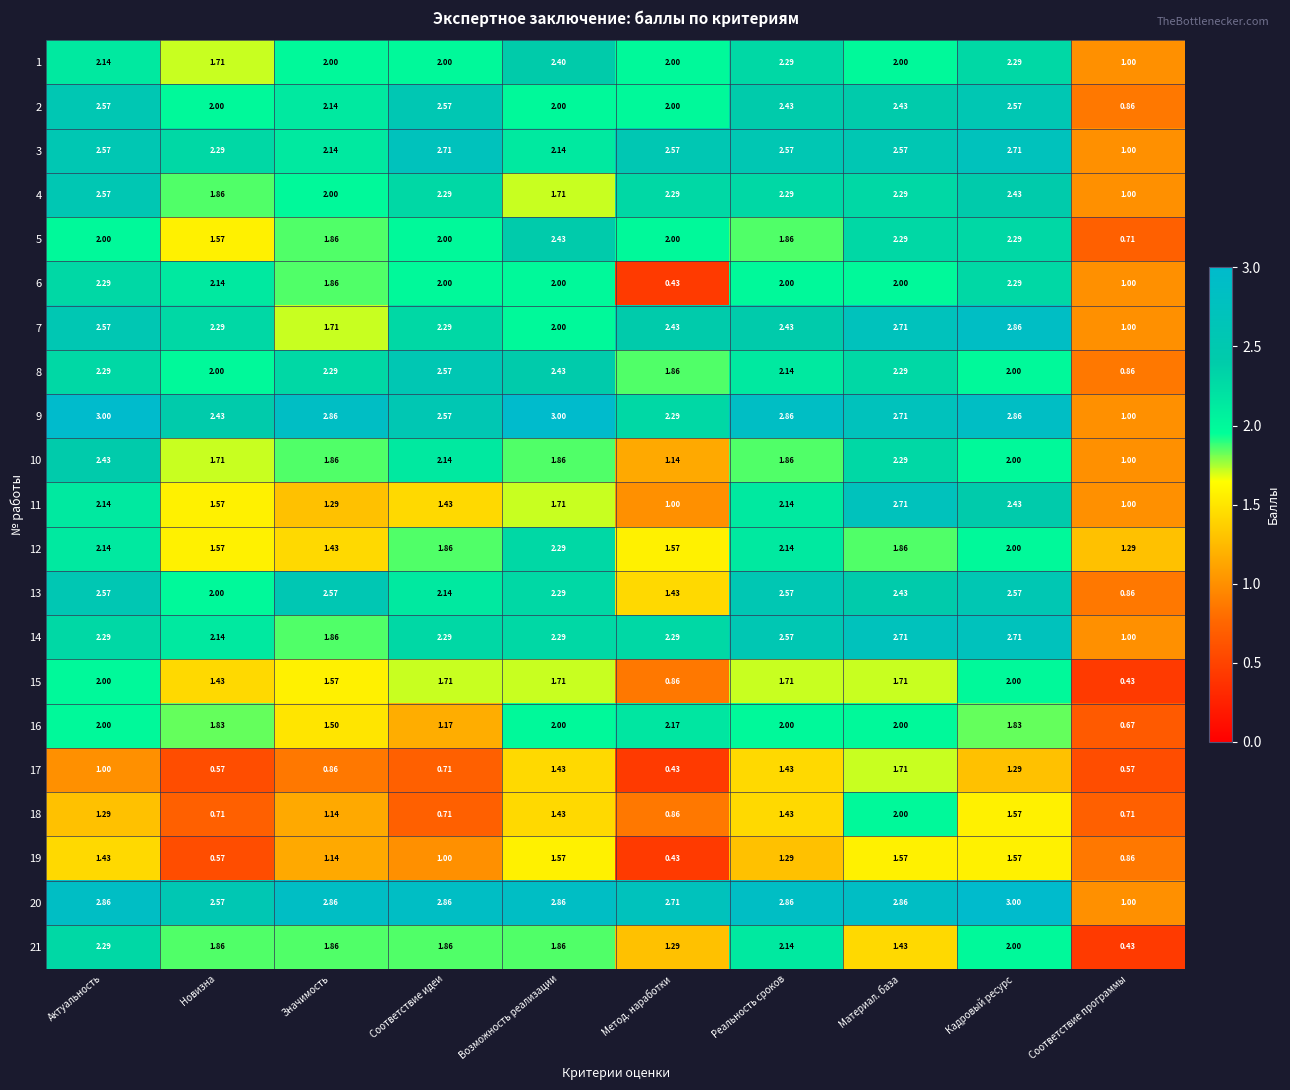

Which category has the highest value in the 16 series?

Метод. наработки